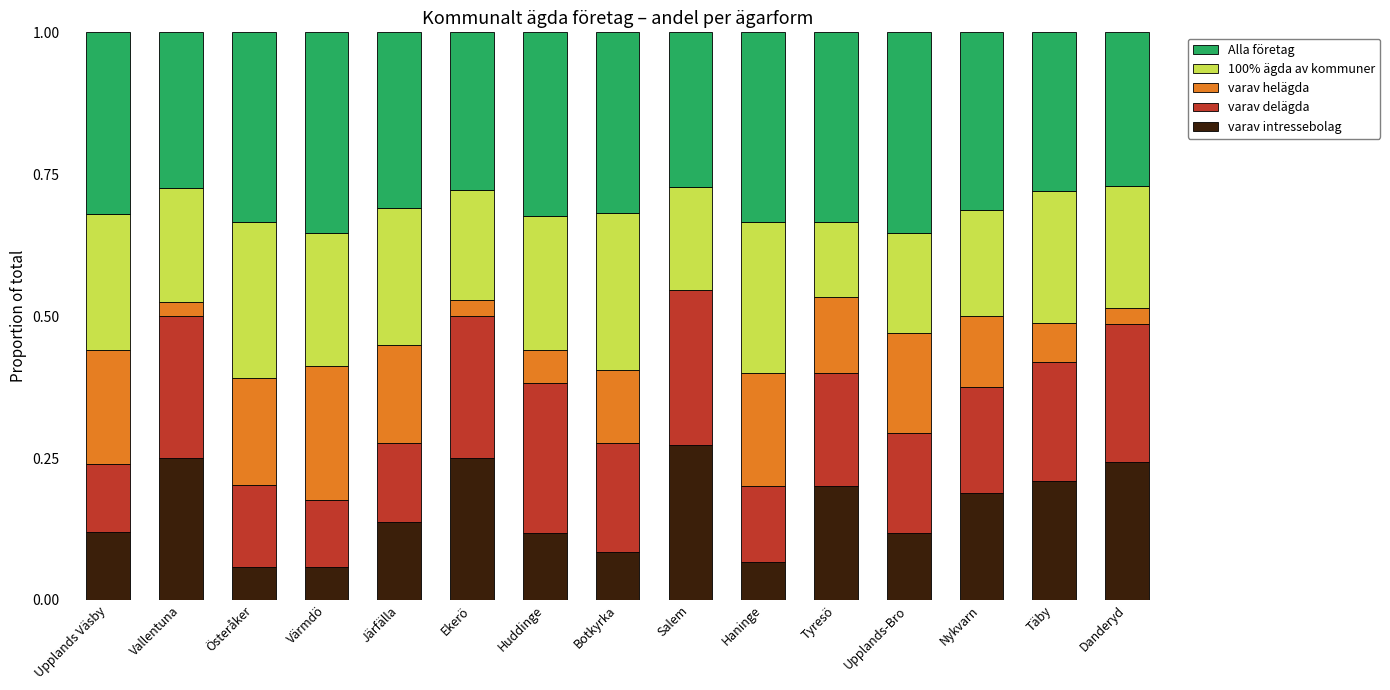

What is the total value across all series at Järfälla?

1.0